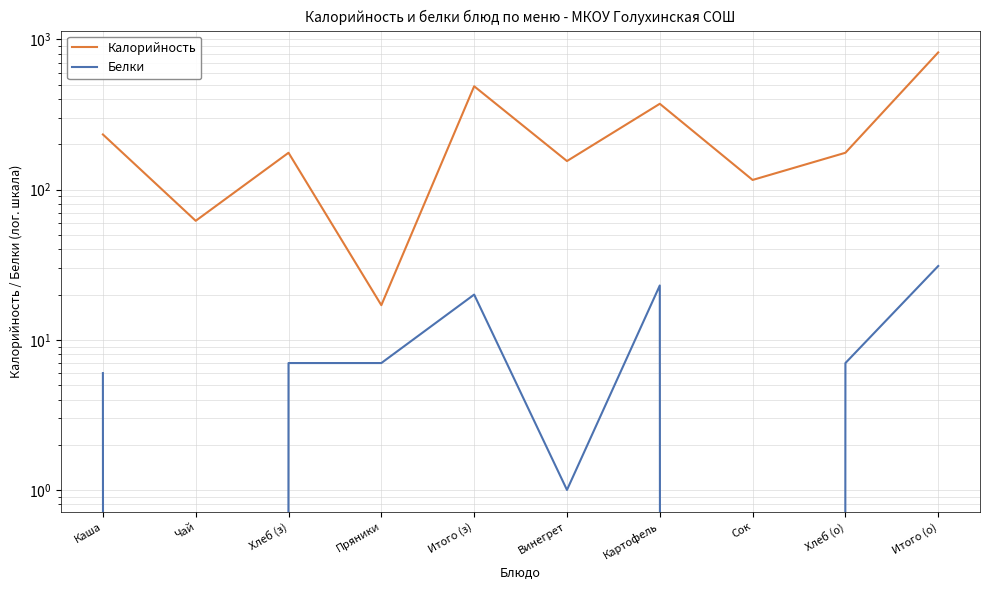

How many interior local valleys does the Калорийность series have?

4